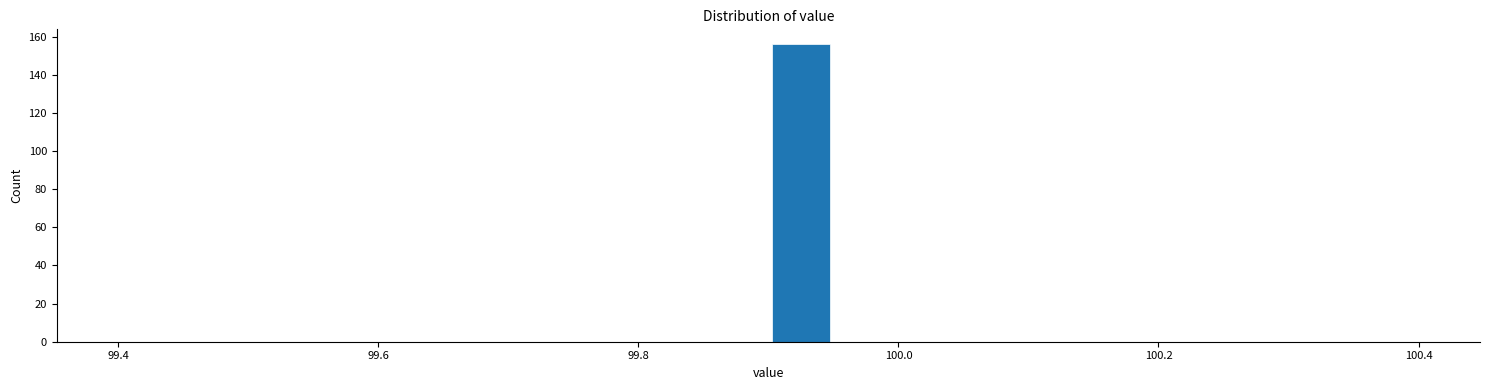

Around what value on the x-axis is the tallest bar? Give the approximate position of its centre, as read against the axis.

99.92